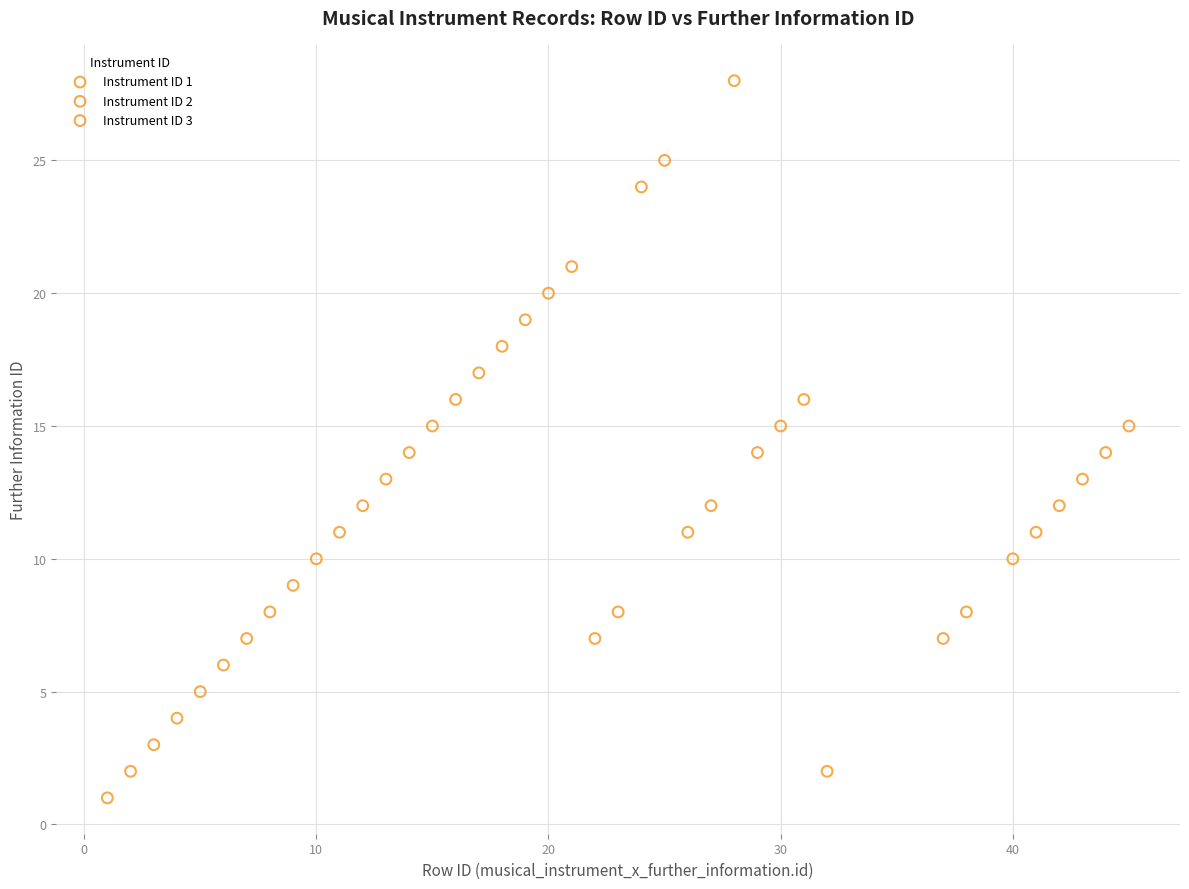

Which series has the widest spread of Y values?

Instrument ID 2